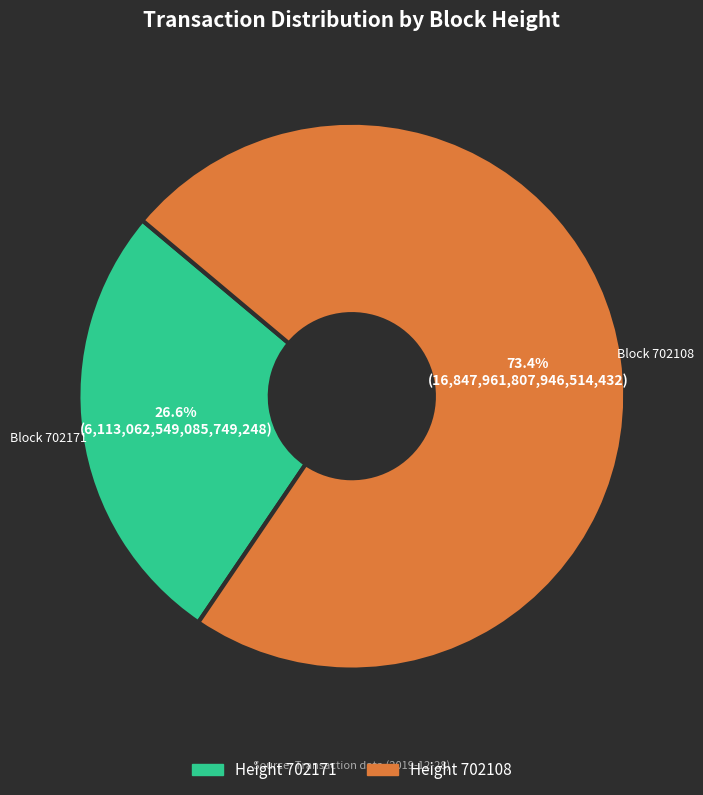

Is there any slice that represents more than half of the pie?

Yes